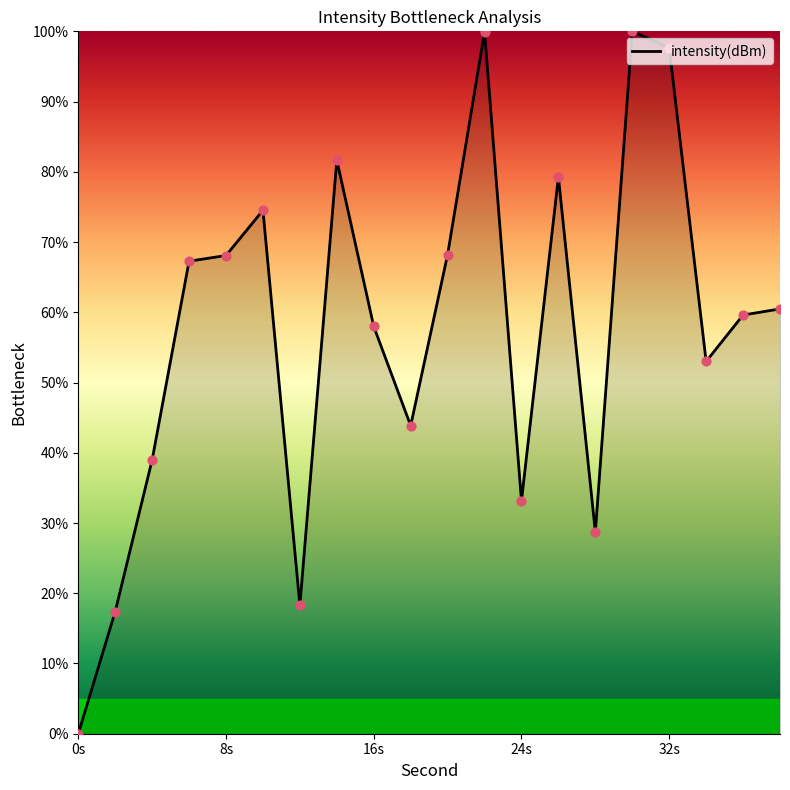

What is the difference between the maximum and minimum values?

100.0